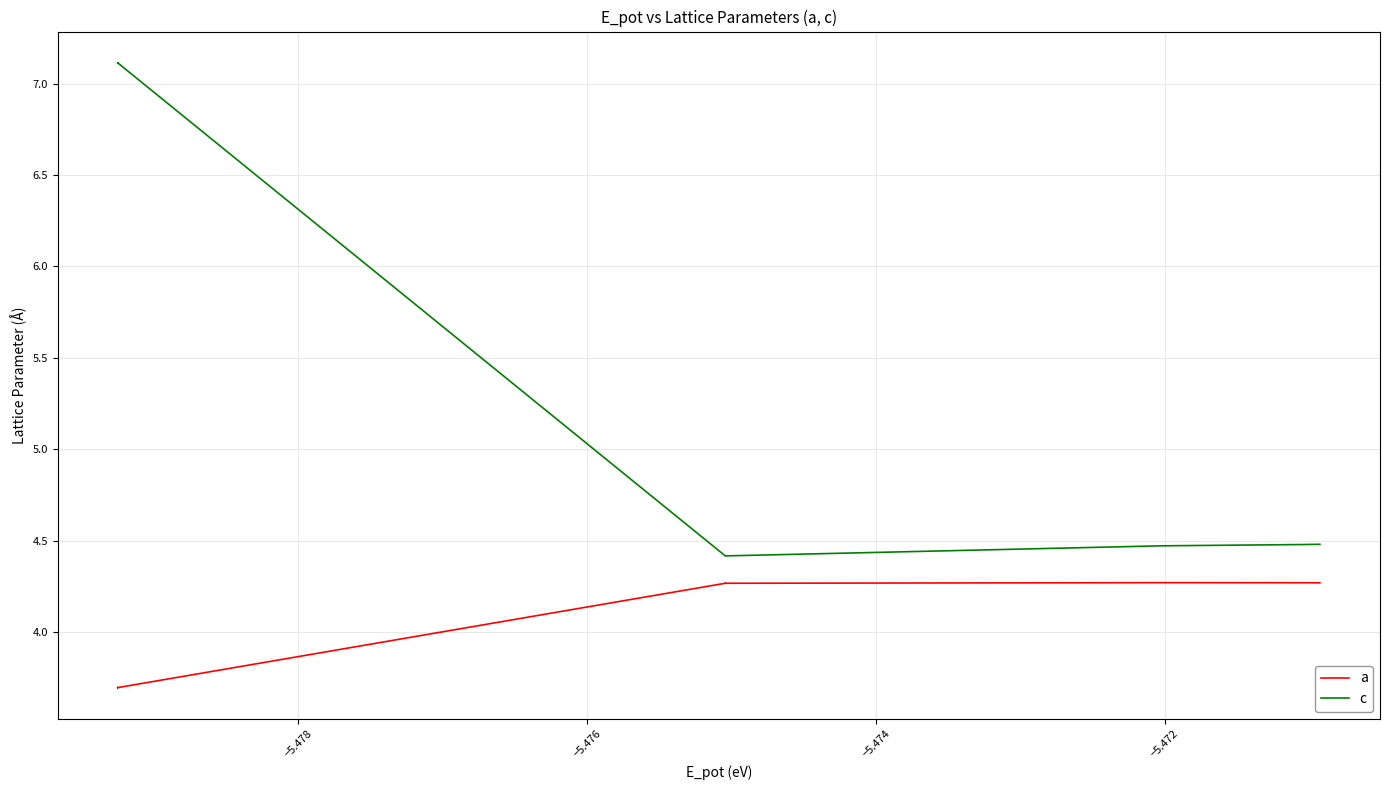

True or false: c and a intersect in this chart.

False